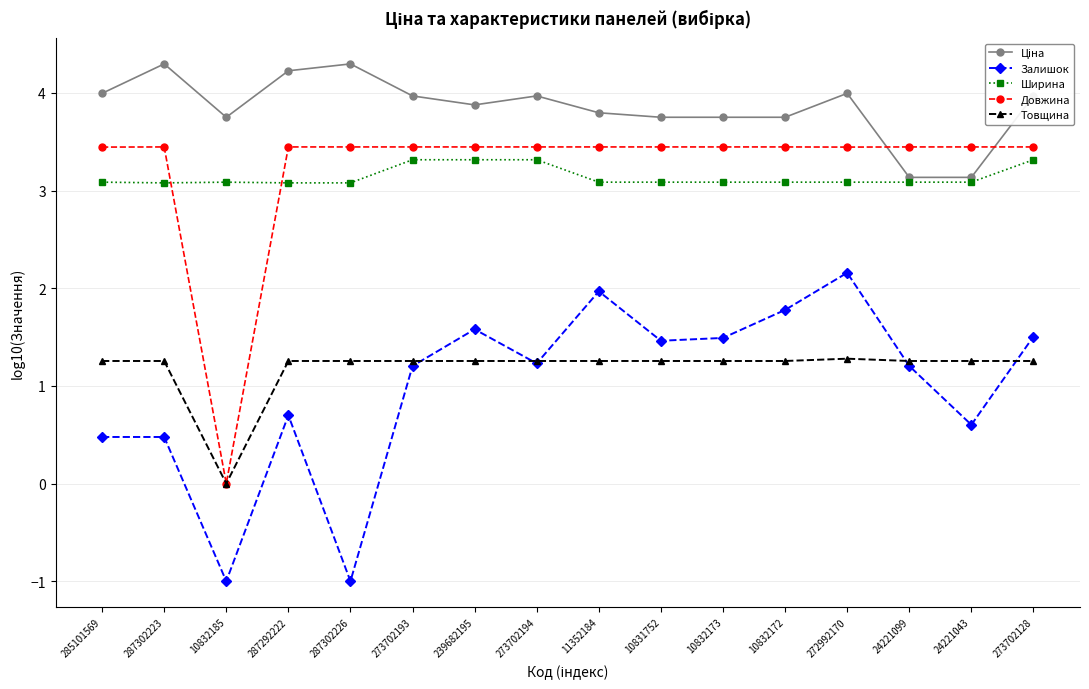

The value of Залишок at 272992170 is 2.2. True or false?

True